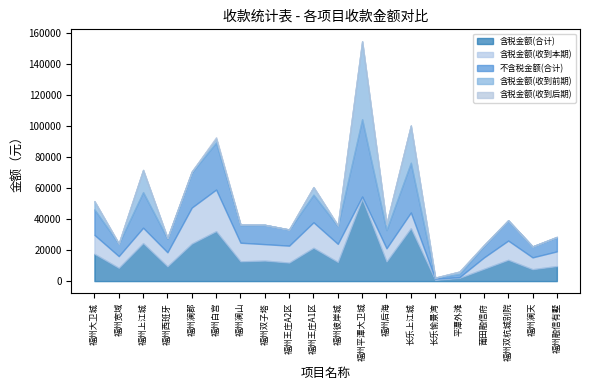

Which has a higher value, 福州澜天 or 长乐上江城?

长乐上江城